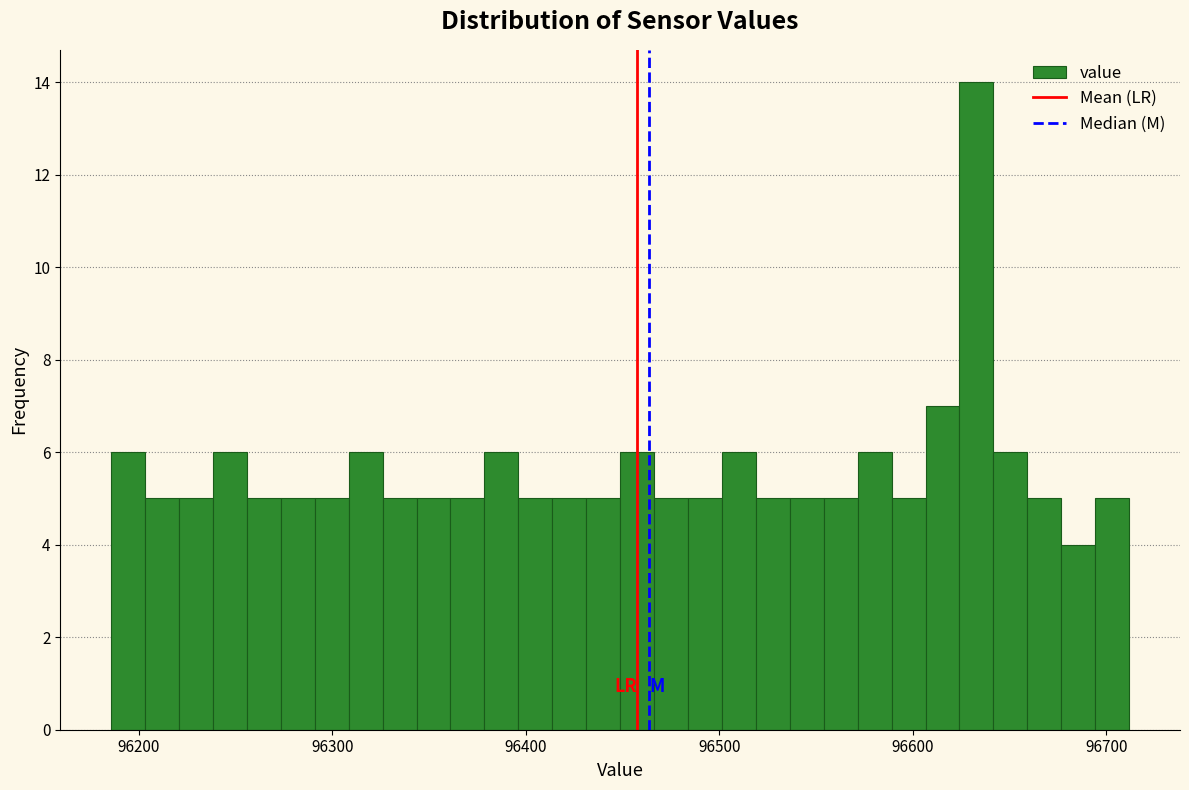

Read against the x-axis, roughly where is the centre of the tallest bar?

96630